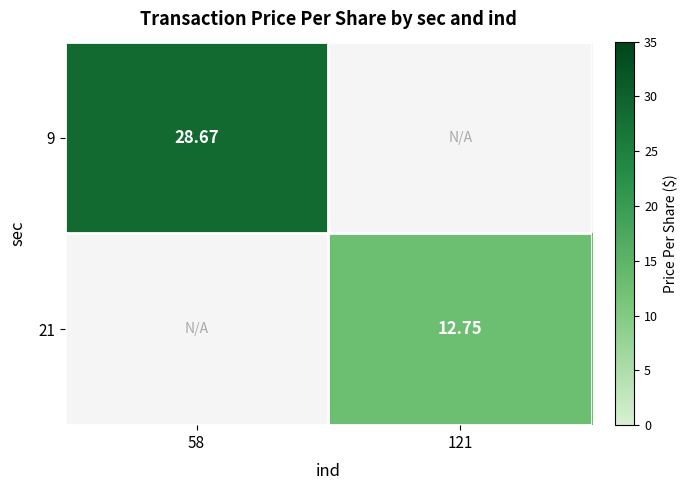

Between 121 and 58, which is larger?

58